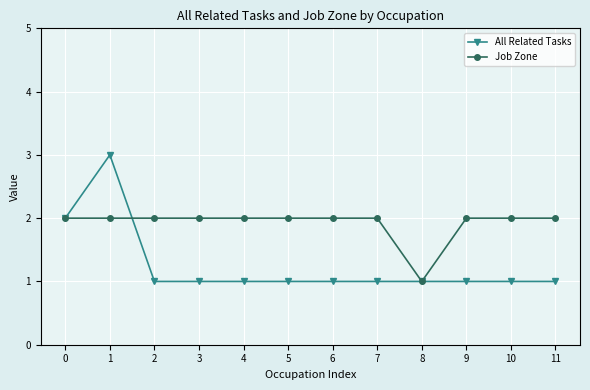

Where is the first local maximum for All Related Tasks?

1